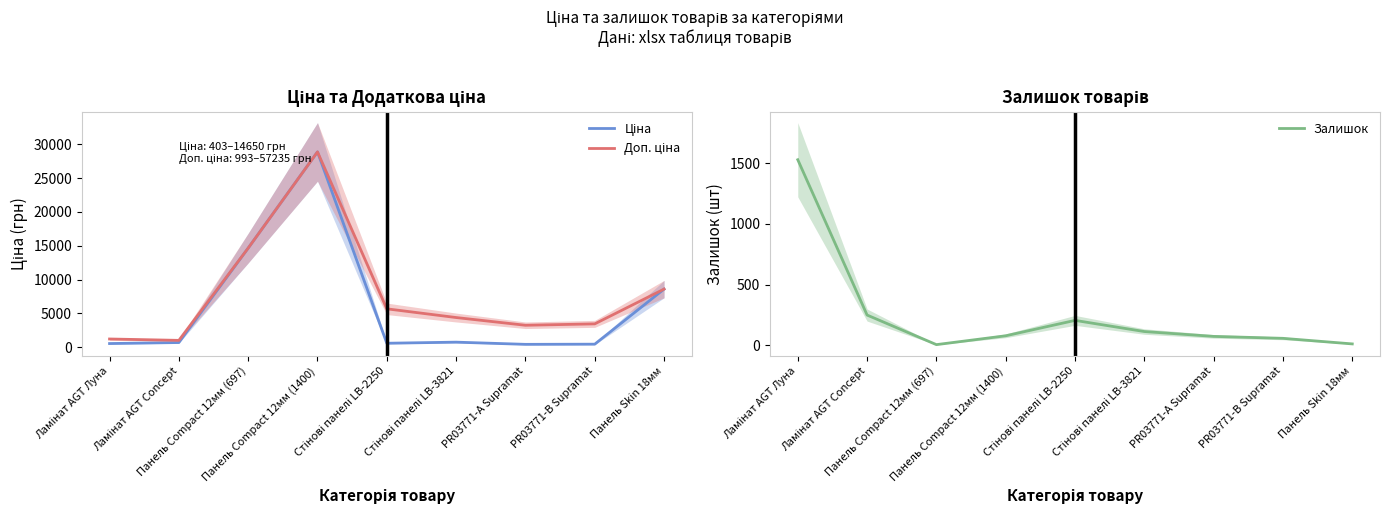

Reading right to left, what are all the values shown in this chart?

Ціна: 8581.1	429.3	403.6	728.8	566.2	28890.3	14649.6	672.1	522.2
Доп. ціна: 8581.1	3434.6	3228.8	4372.9	5662.1	28890.3	14649.6	992.7	1197.0
Залишок: 11.0	57.0	73.0	113.0	205.0	78.0	5.0	249.0	1530.0